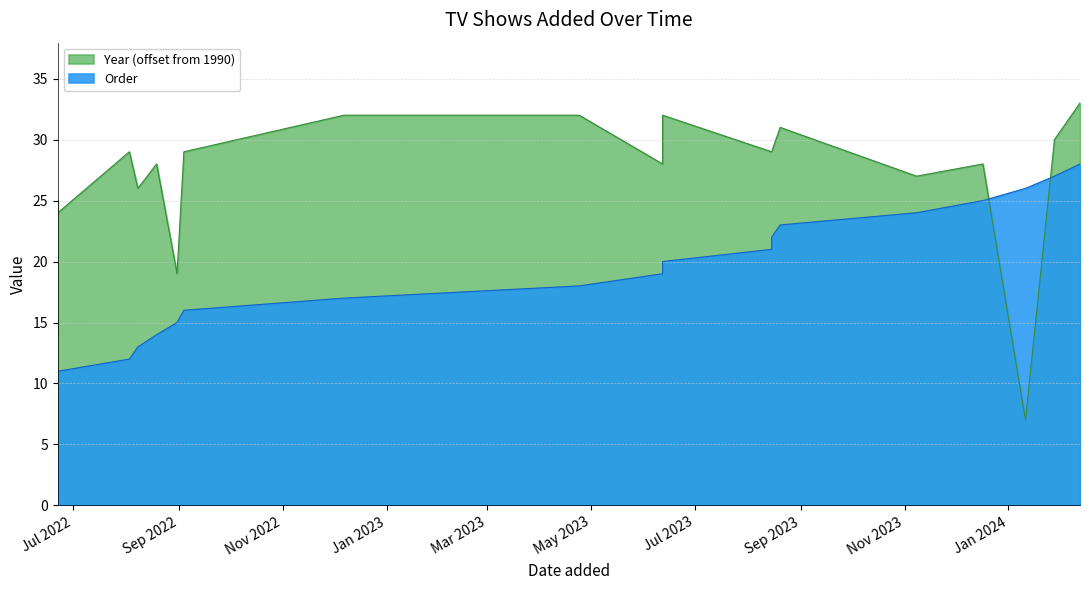

True or false: Year has a value of 32 at 2022-12-07.

True